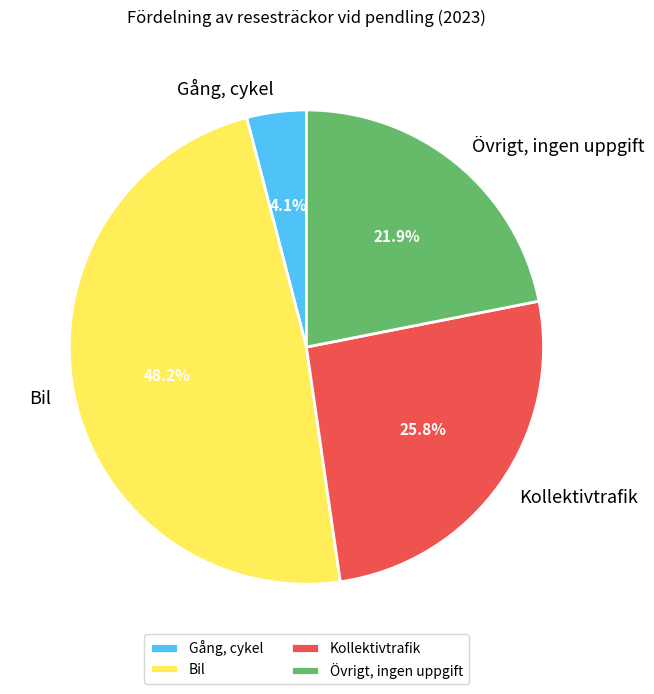

Between Kollektivtrafik and Gång, cykel, which is larger?

Kollektivtrafik